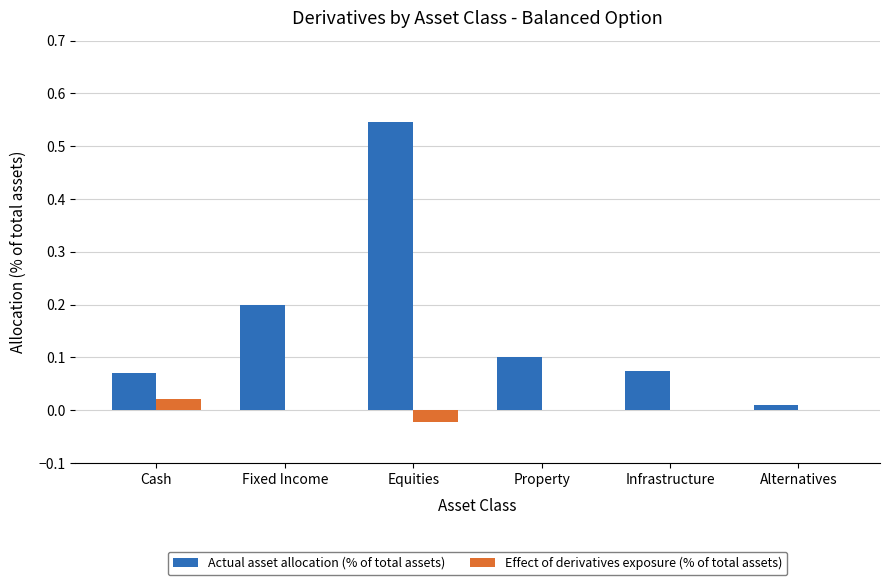

What is the average value of the Actual asset allocation (% of total assets) series?

0.2